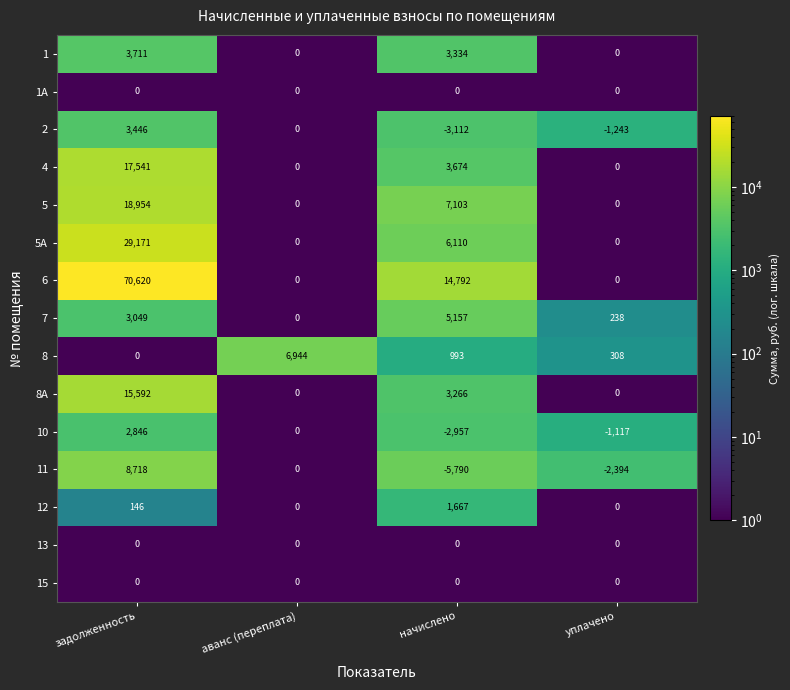

Which series has the largest total across all categories?

6